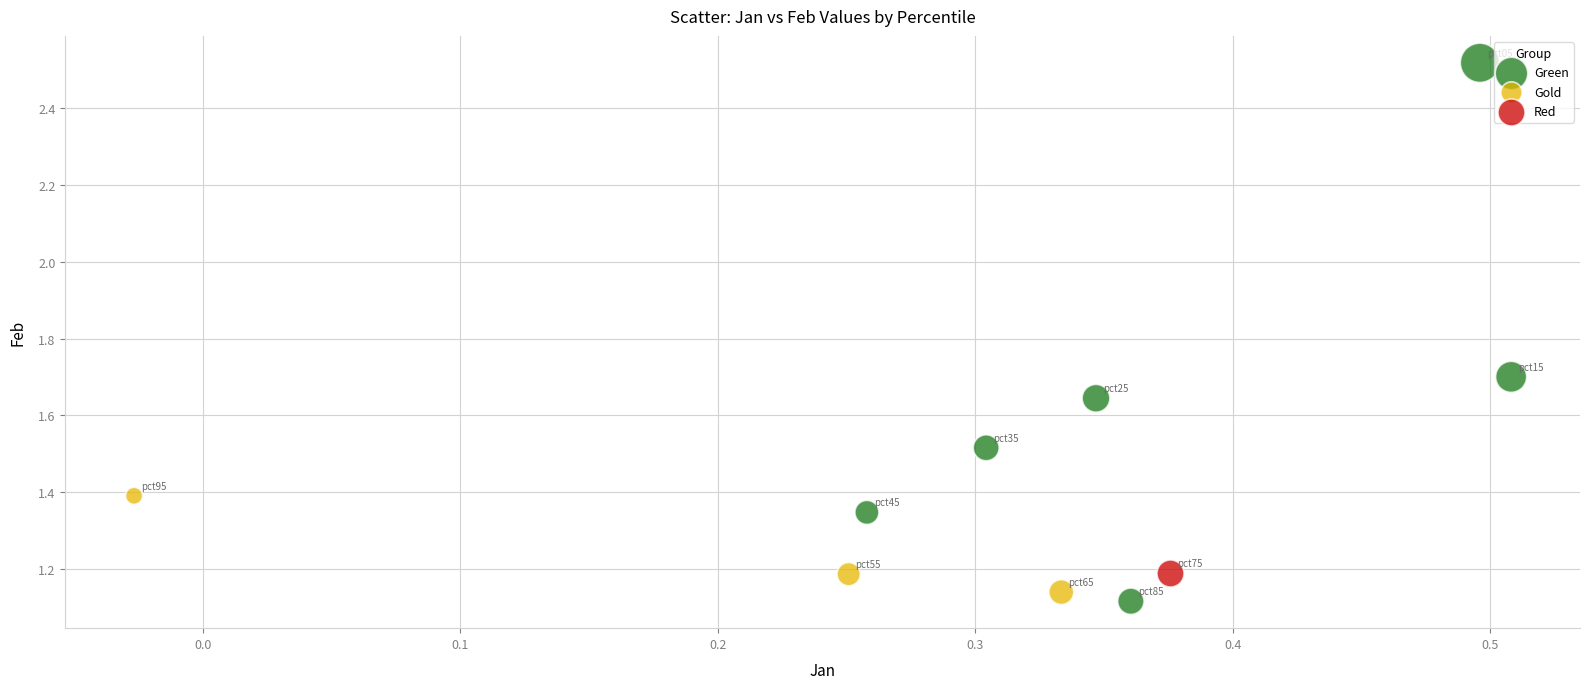

What are all the series names shown in the legend?

Green, Gold, Red